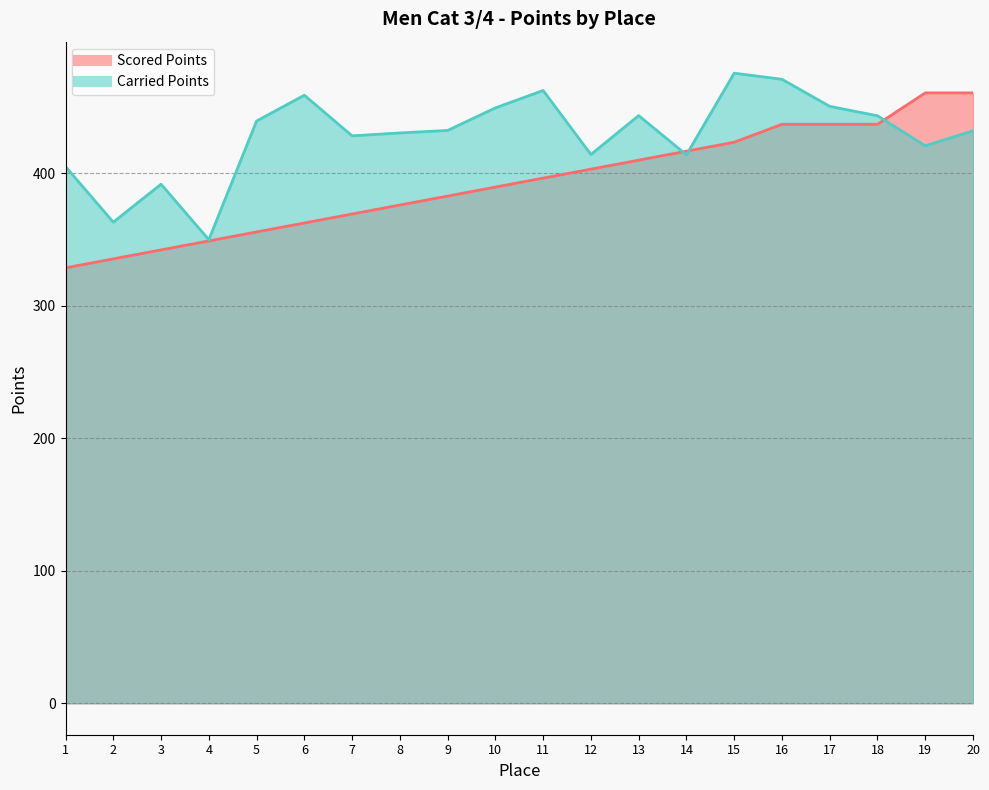

What value does the Carried Points series have at 2?

363.3